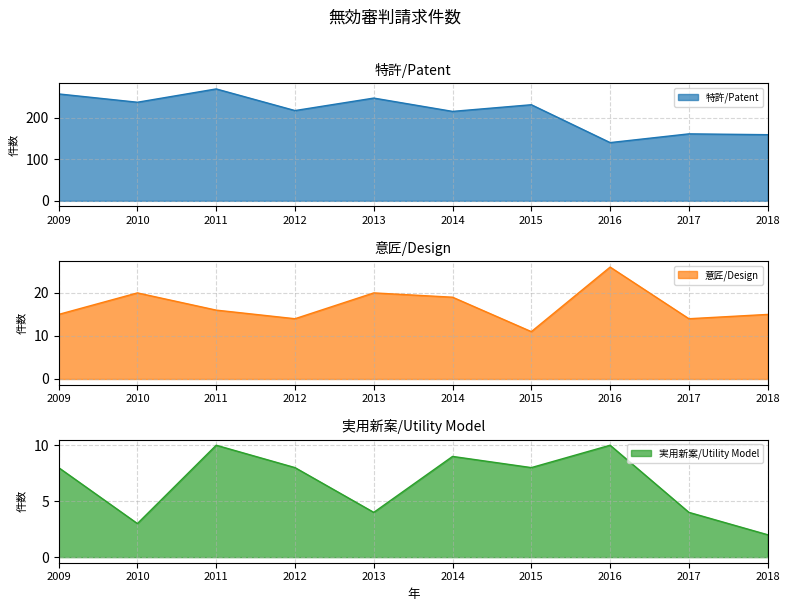

Which has a higher value, 2015 or 2016?

2015